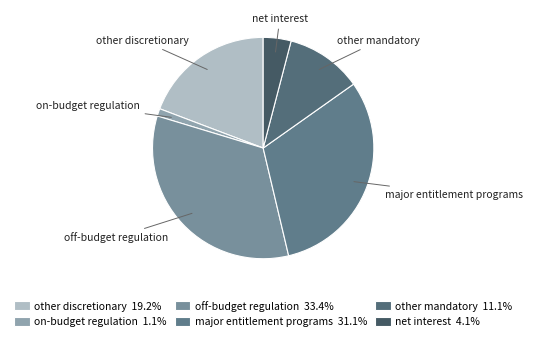

Does off-budget regulation account for over 50% of the chart?

No